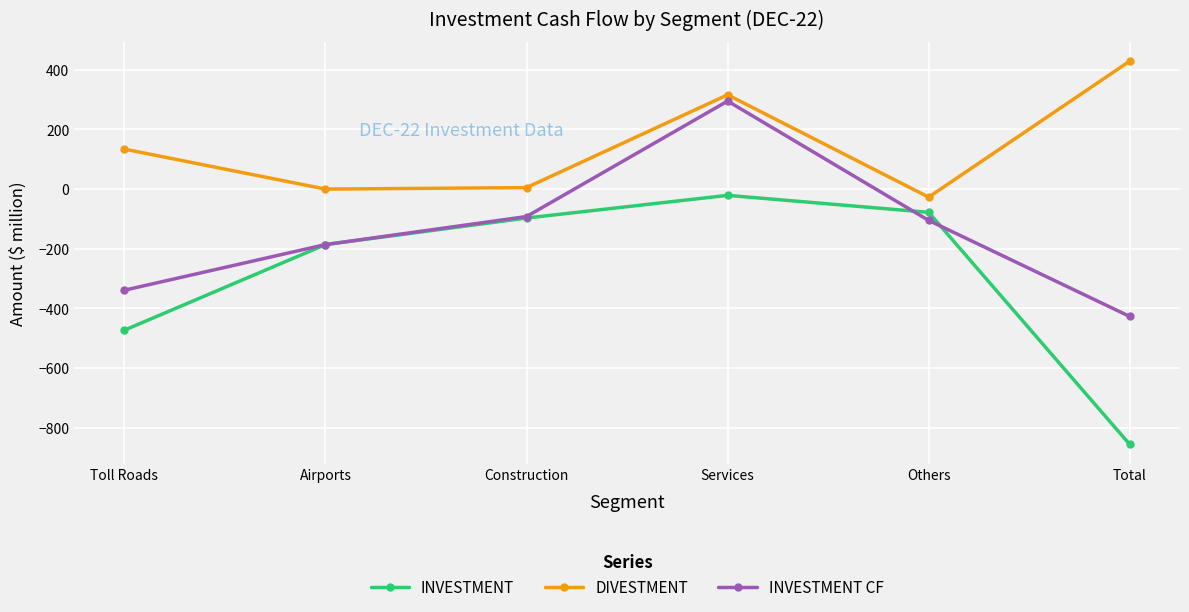

Count the number of data series in this chart.

3